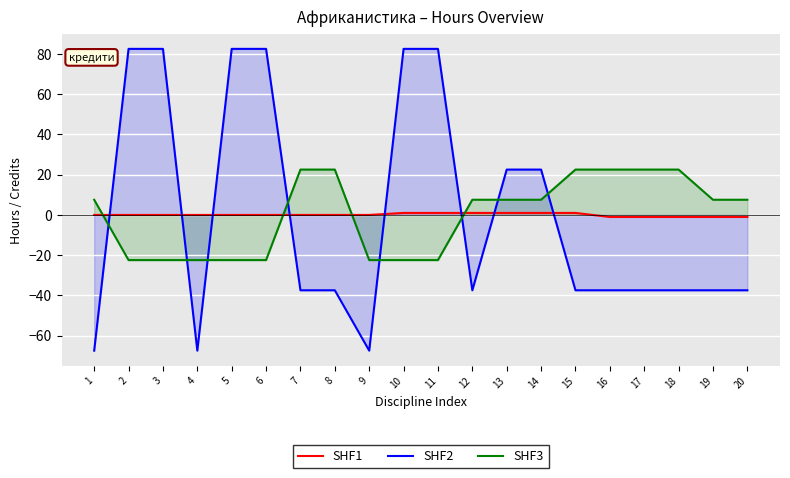

After their last crossing, which series has the higher values: SHF3 or SHF2?

SHF3